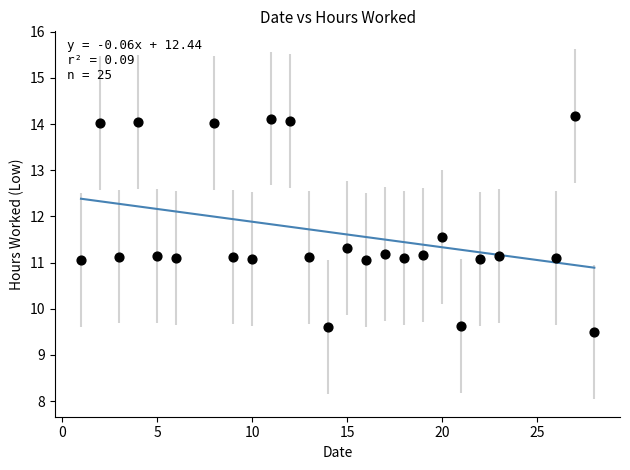

What is the range of X values (max minus min)?

27.0